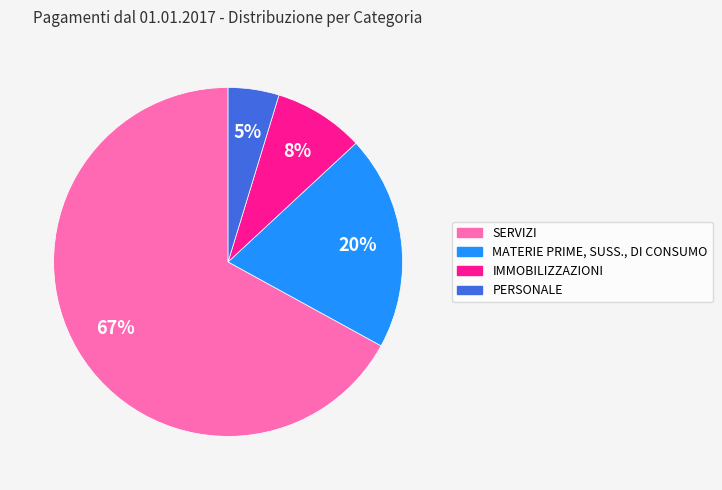

Which category has the biggest portion of the pie?

SERVIZI